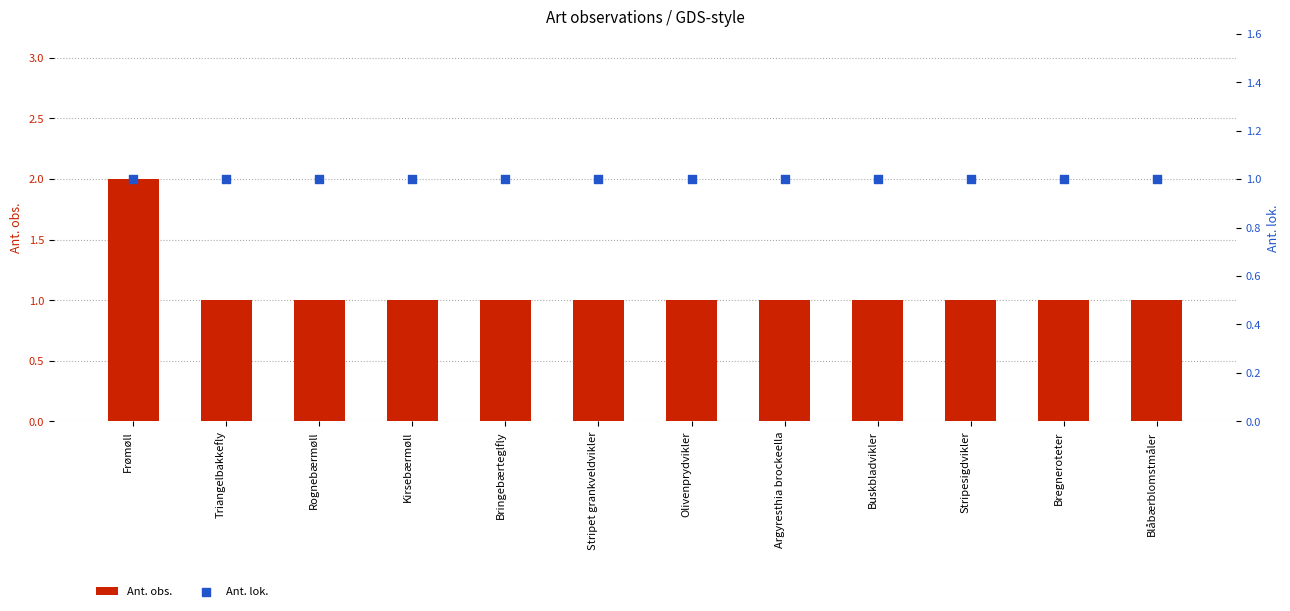

Is the value of Ant. lok. at Frømøll greater than the value of Ant. obs. at Stripesigdvikler?

No